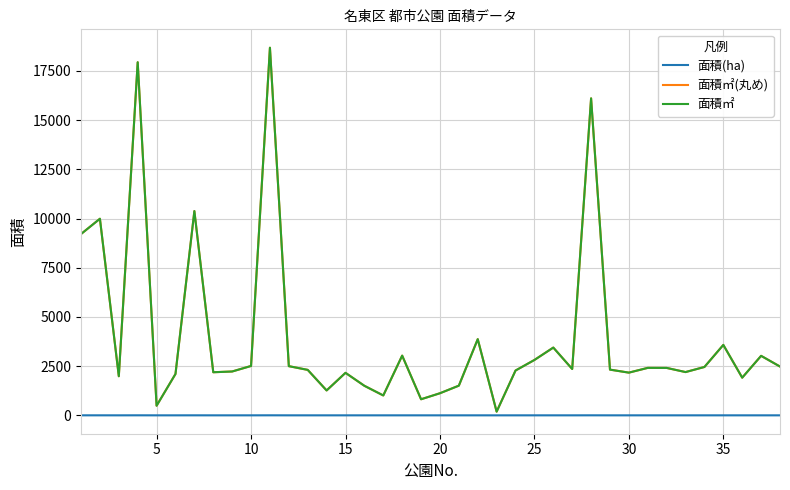

True or false: 面積(ha) and 面積㎡ cross at least once.

False